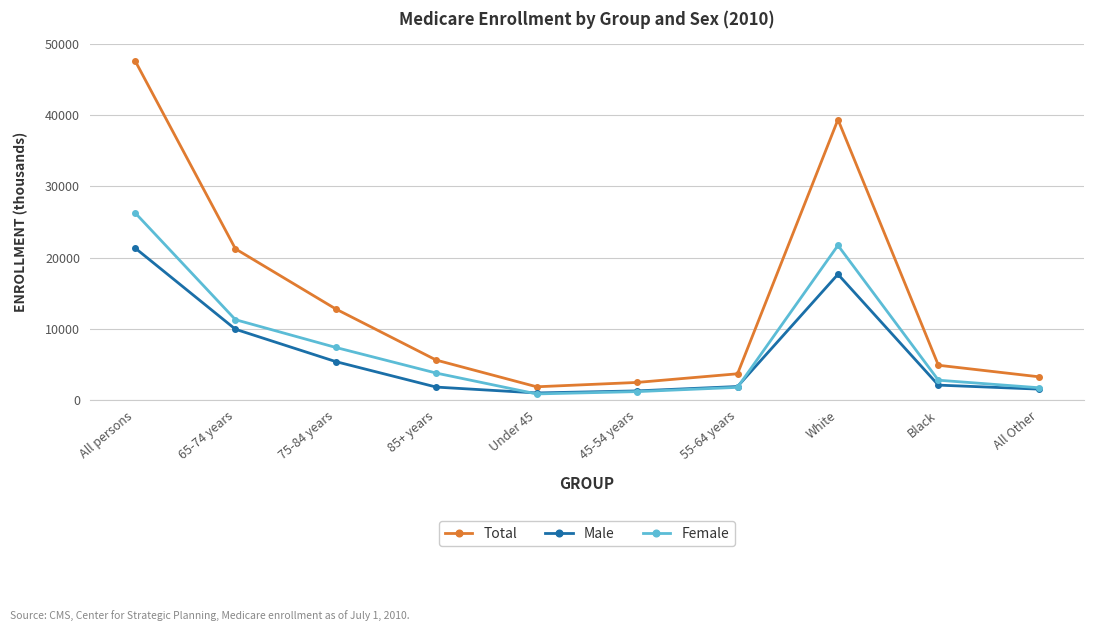

What is the smallest value displayed?

864